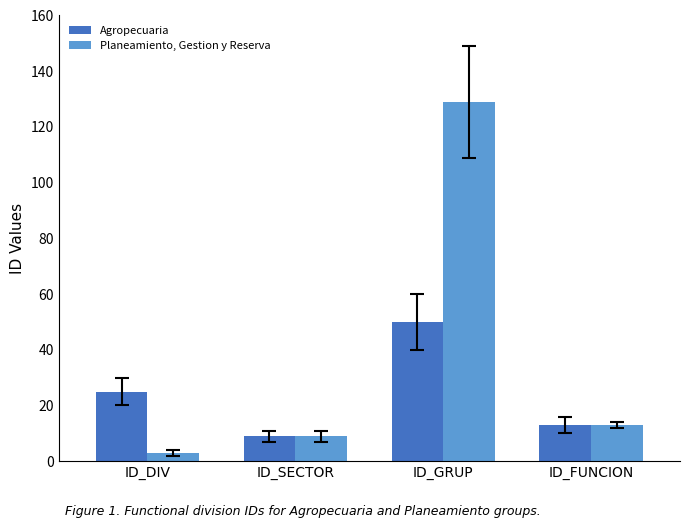

At ID_DIV, list the series in order from smallest to largest.

Planeamiento, Gestion y Reserva, Agropecuaria